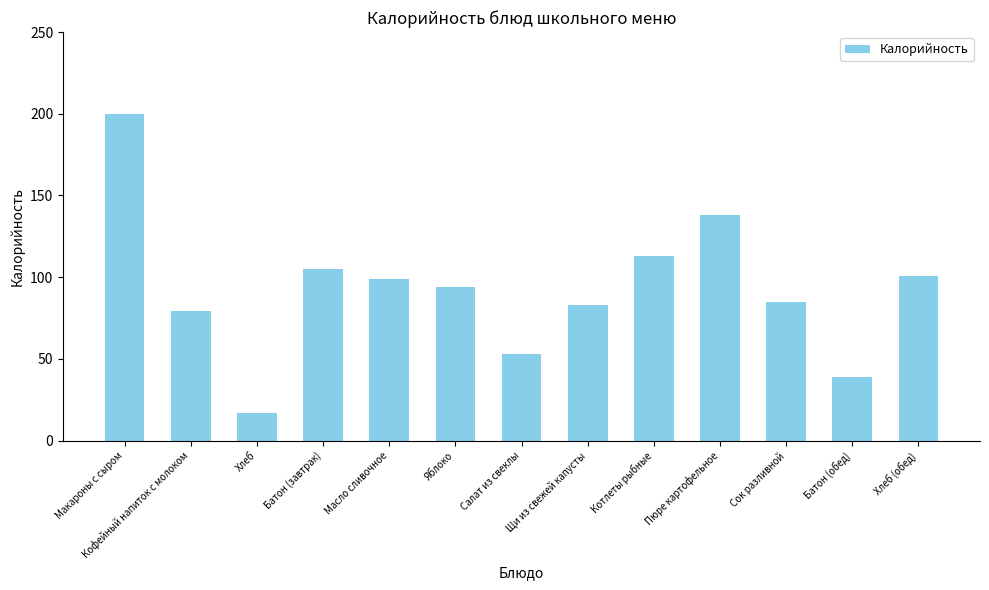

What is the value of the 2nd bar from the left?

79